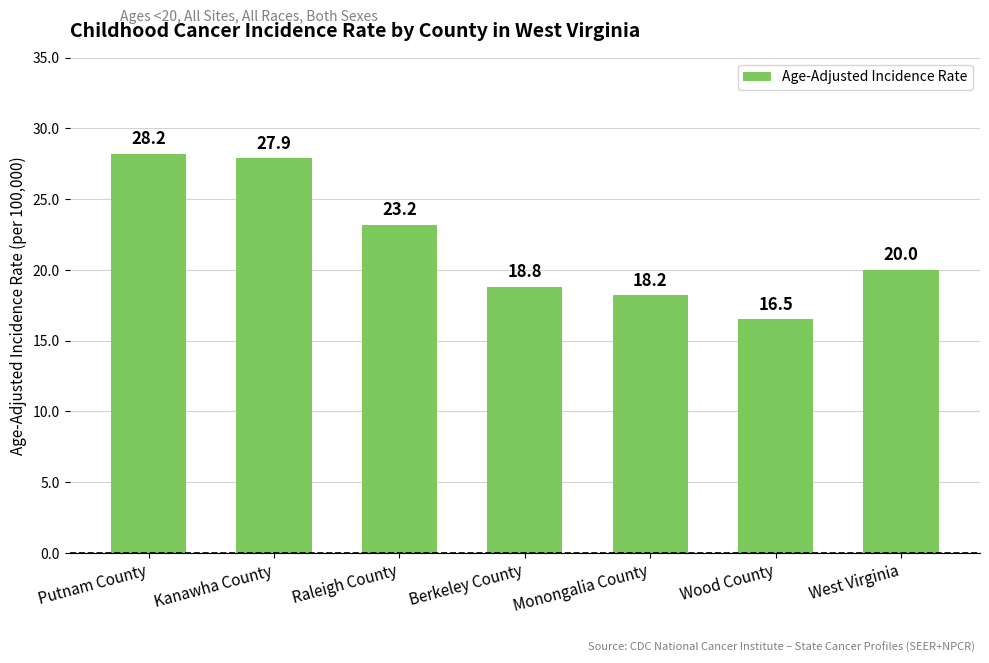

What is the minimum value shown in the chart?

16.5